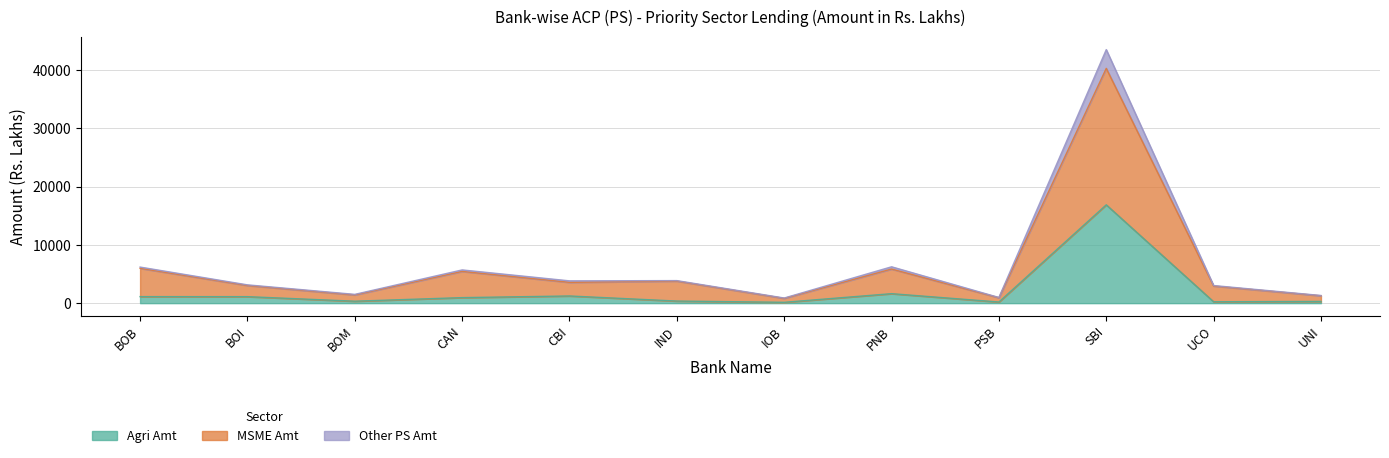

What is the sum of all Agri Amt values?

24525.0